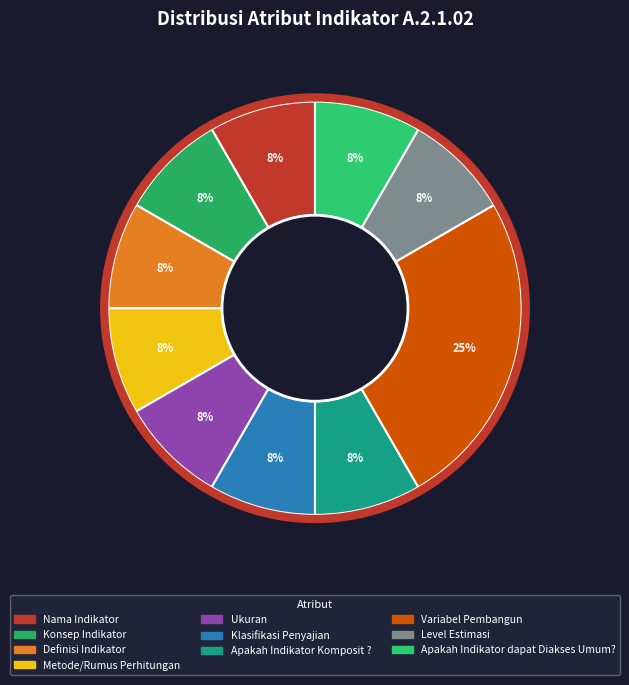

How many slices are in this pie chart?

10